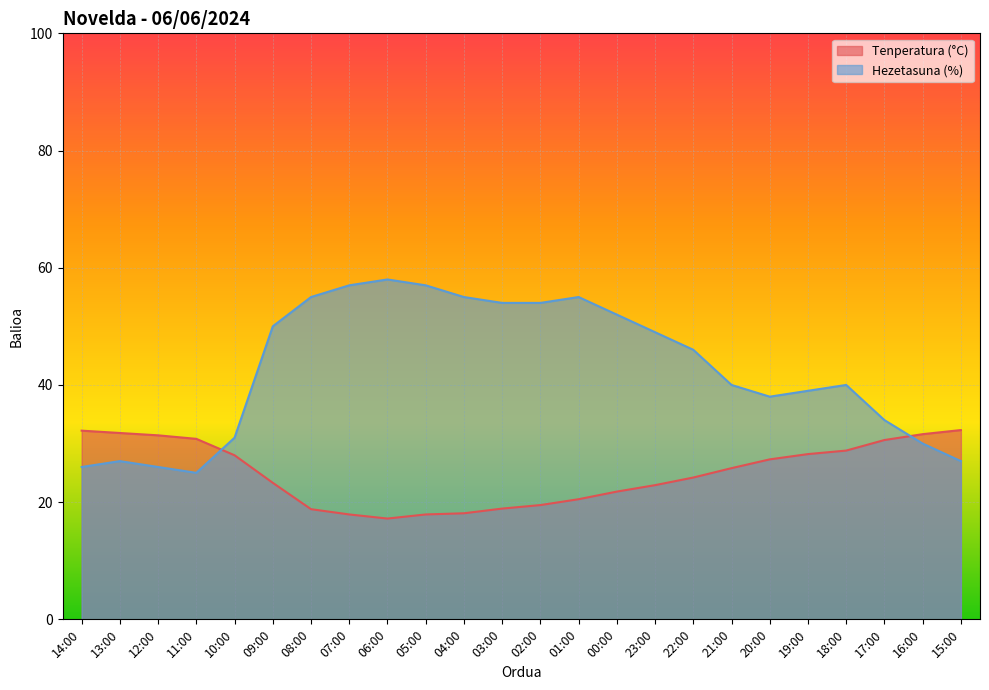

Which category has the lowest value in the Tenperatura (°C) series?

06:00